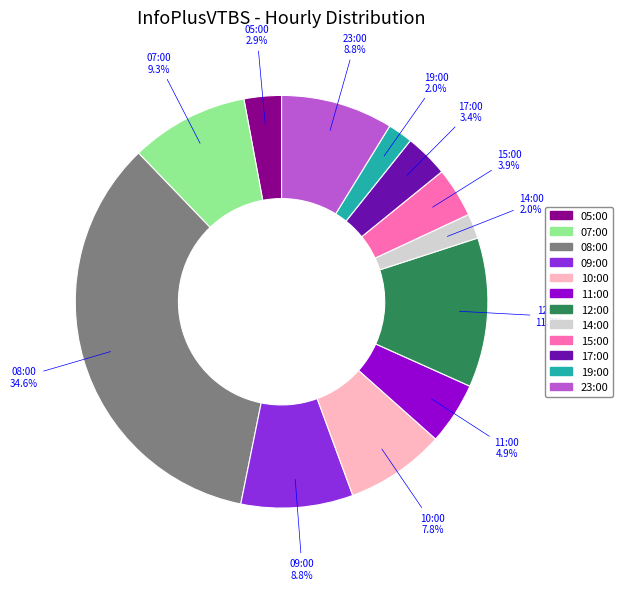

Is the sum of 15:00 and 10:00 greater than half?

No